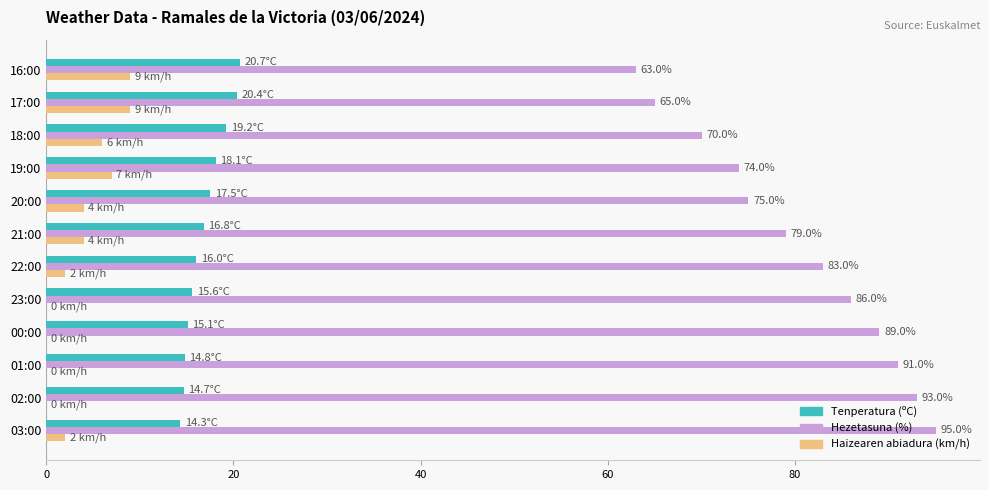

What is the sum of the Tenperatura (ºC) values at 00:00 and 23:00?

30.7